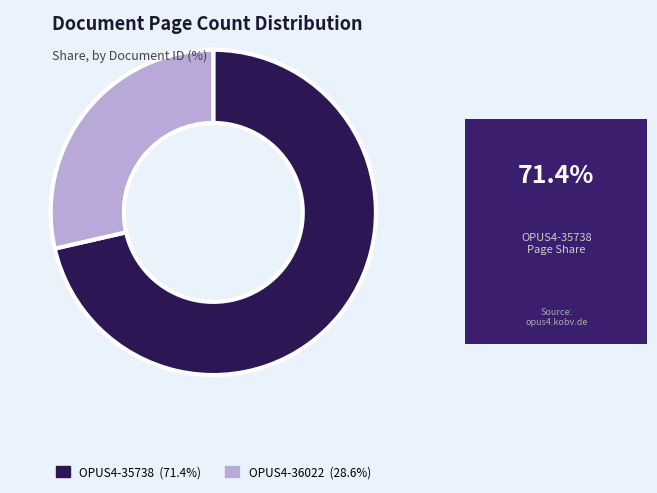

Does any single category account for the majority?

Yes